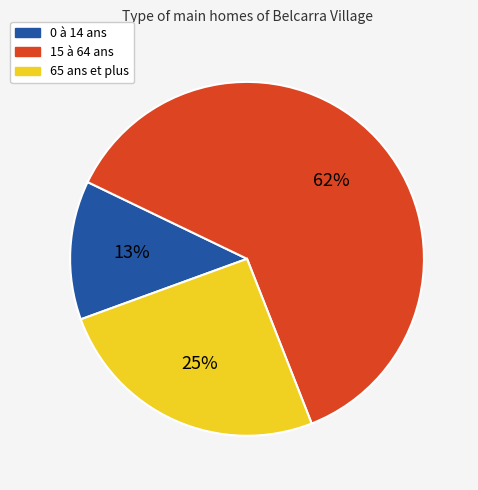

The 0 à 14 ans slice represents 1% of the pie. True or false?

False